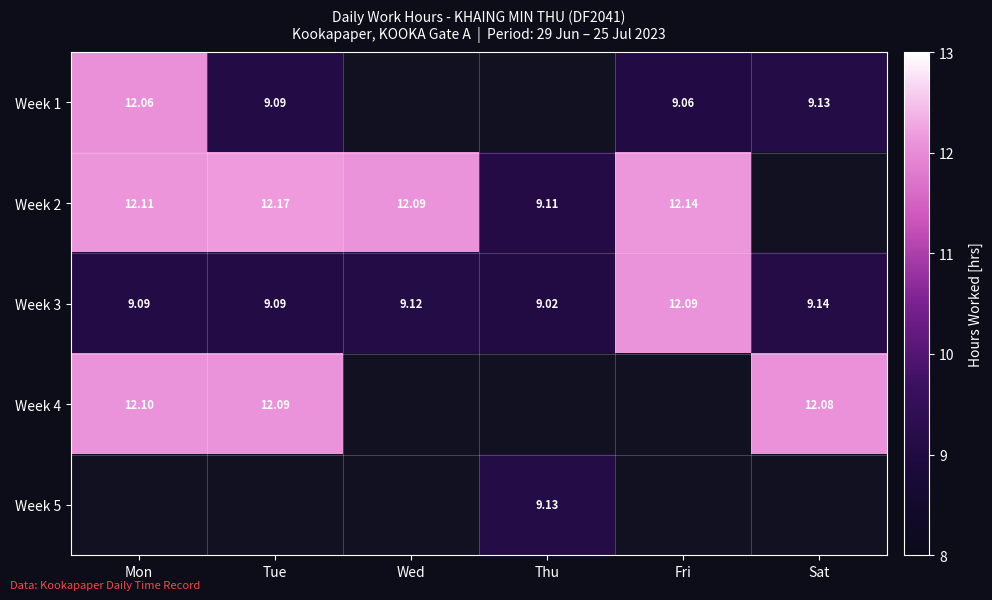

How many distinct data groups are displayed?

5